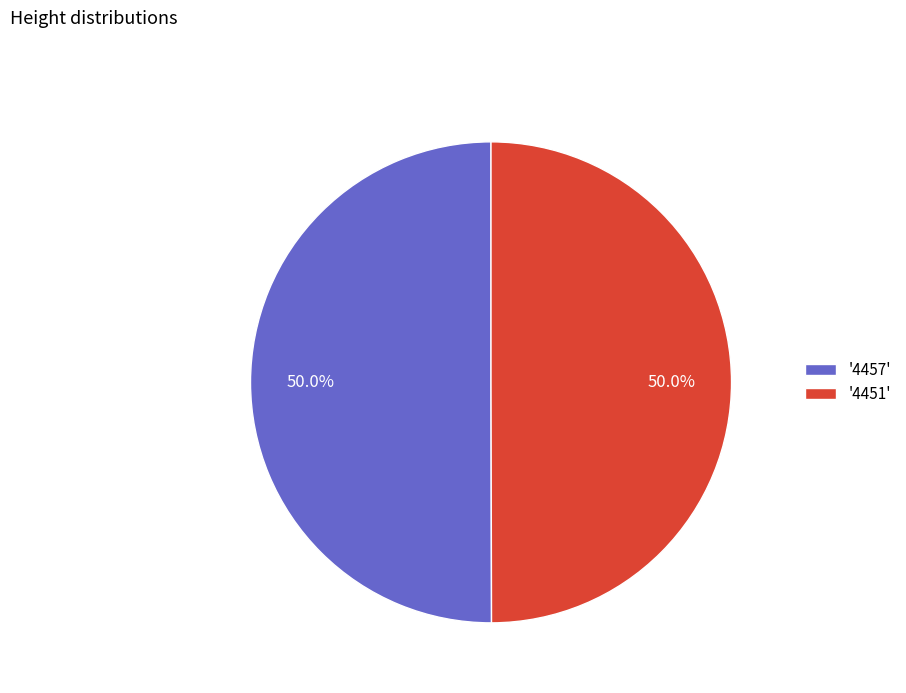

Combined, do '4457' and '4451' account for over 50%?

Yes